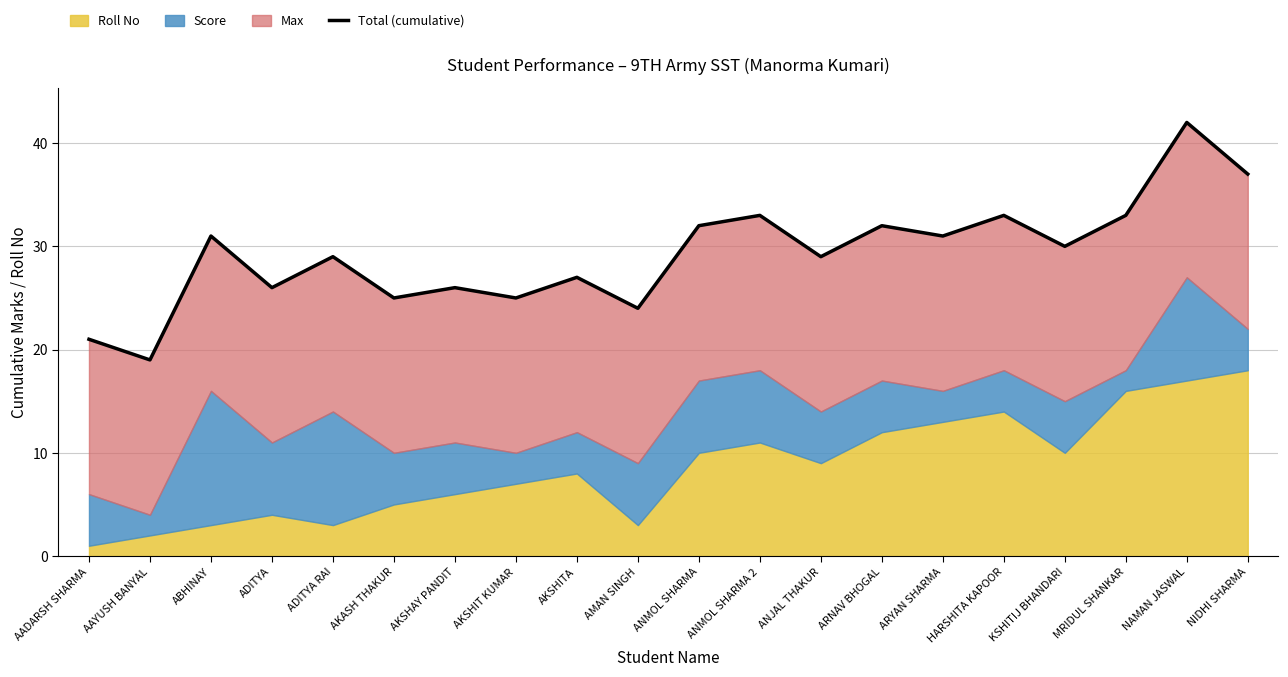

Between ADITYA and ARNAV BHOGAL, which is larger?

ARNAV BHOGAL